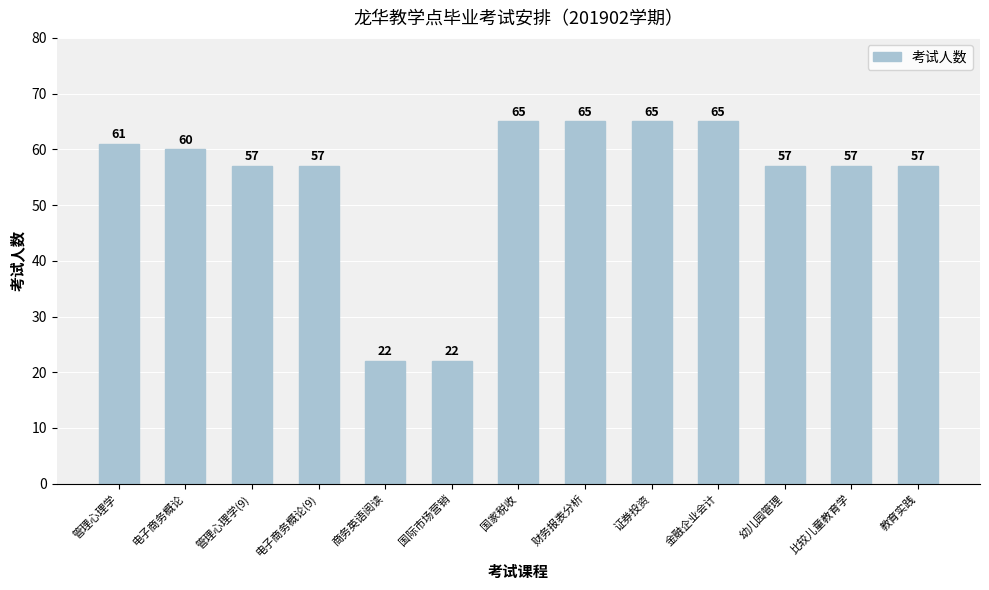

What is the smallest value displayed?

22